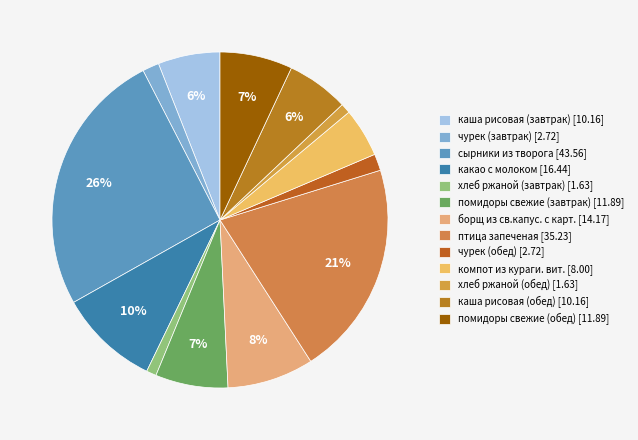

How many slices are in this pie chart?

13